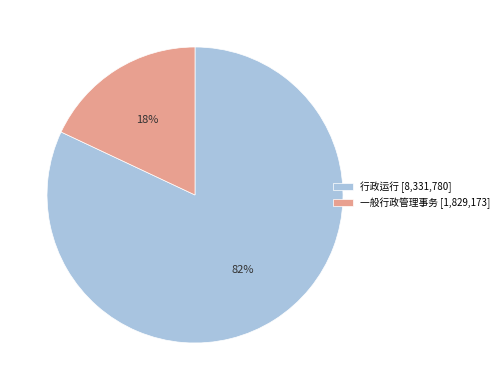

Approximately how many times larger is the value at 行政运行 compared to 一般行政管理事务?

4.6